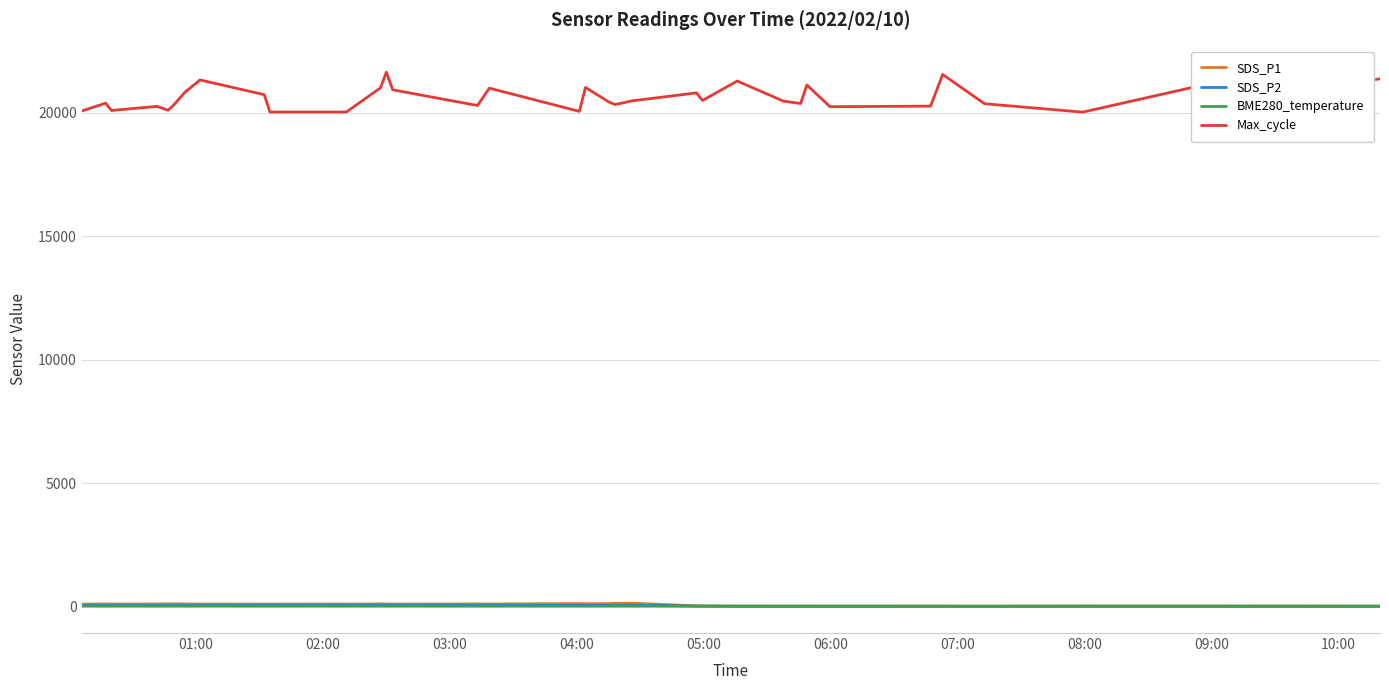

True or false: Max_cycle and SDS_P2 intersect in this chart.

False